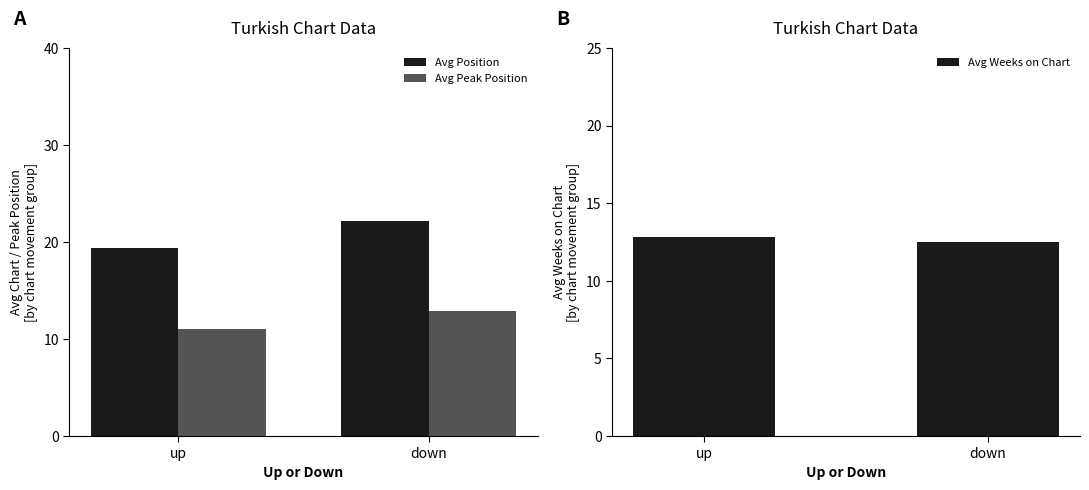

What is the label of the 1st bar from the right?

down